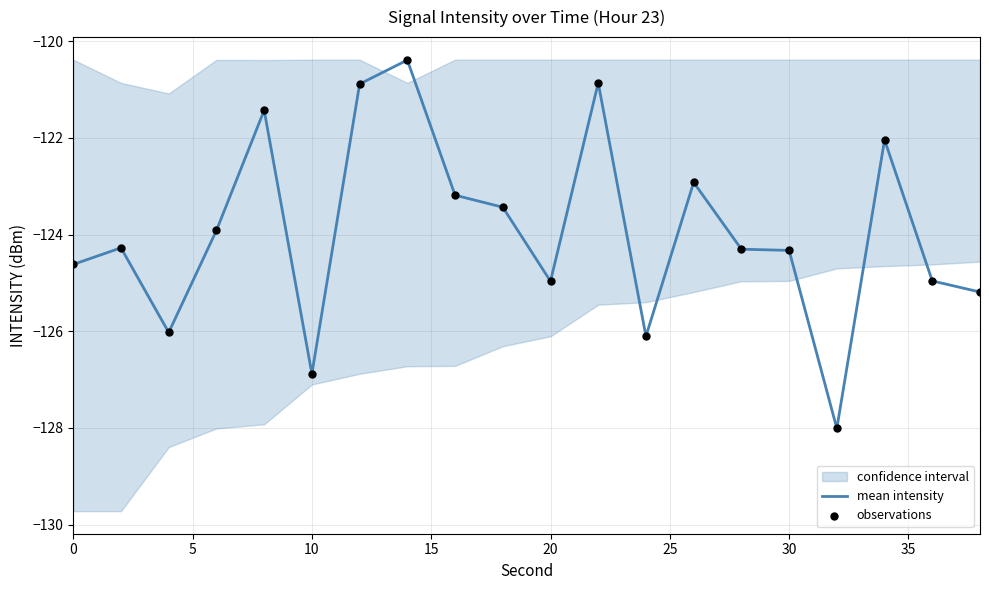

Which series has the largest Y range (max minus min)?

mean intensity